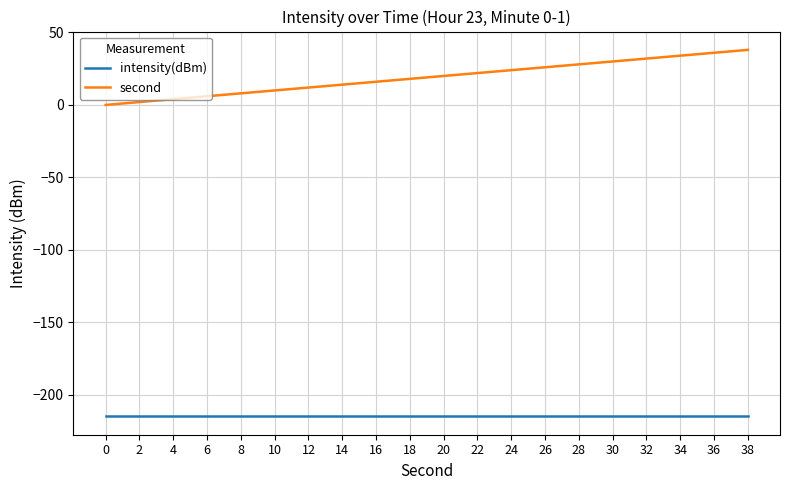

True or false: intensity(dBm) and second cross at least once.

False